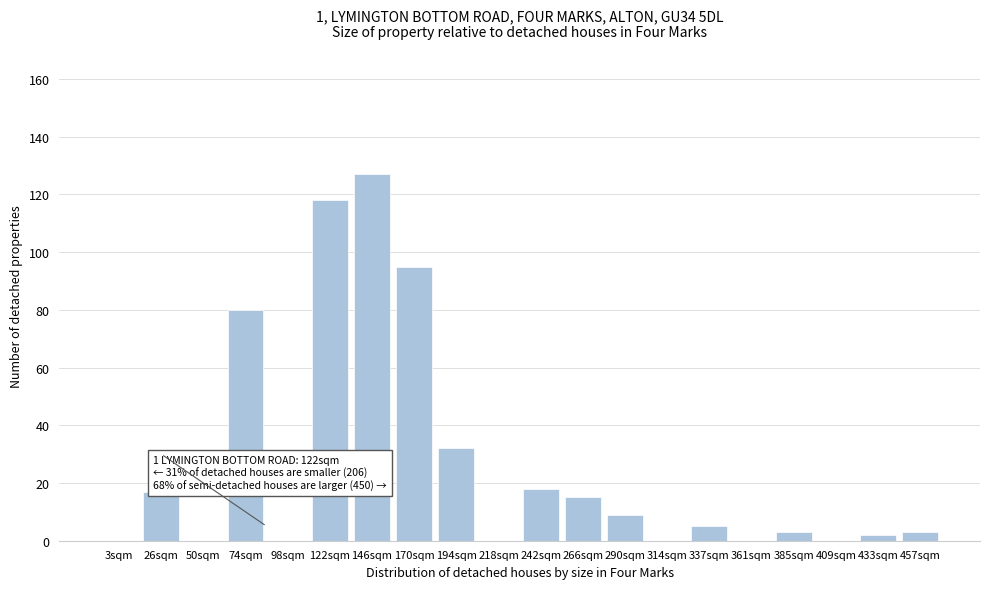

Reading left to right, list all the values displayed in this chart.

3sqm=0	26sqm=17	50sqm=0	74sqm=80	98sqm=0	122sqm=118	146sqm=127	170sqm=95	194sqm=32	218sqm=0	242sqm=18	266sqm=15	290sqm=9	314sqm=0	337sqm=5	361sqm=0	385sqm=3	409sqm=0	433sqm=2	457sqm=3